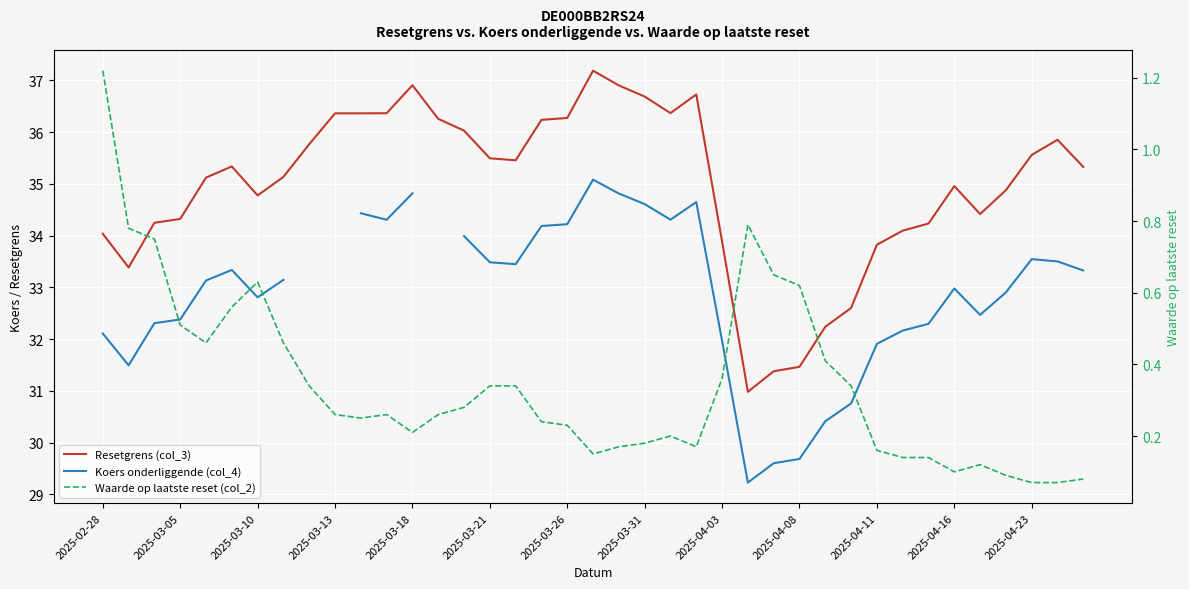

What is the maximum value shown in the chart?

37.2